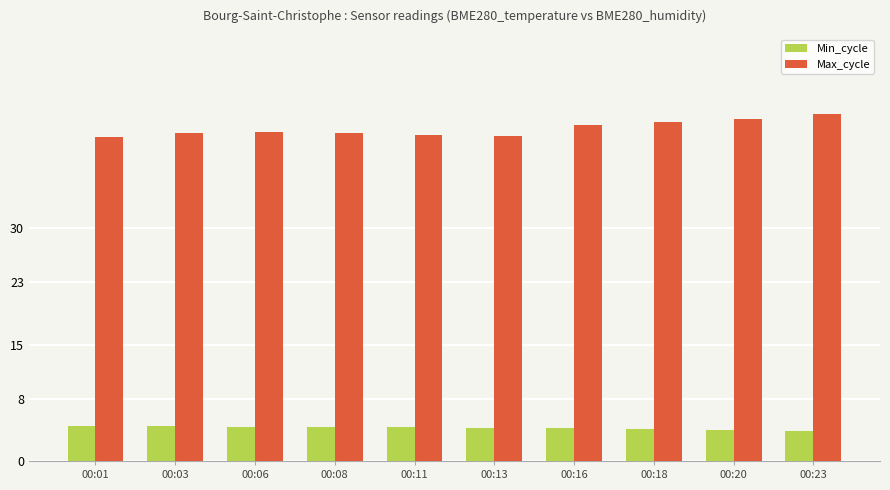

How many distinct data groups are displayed?

2